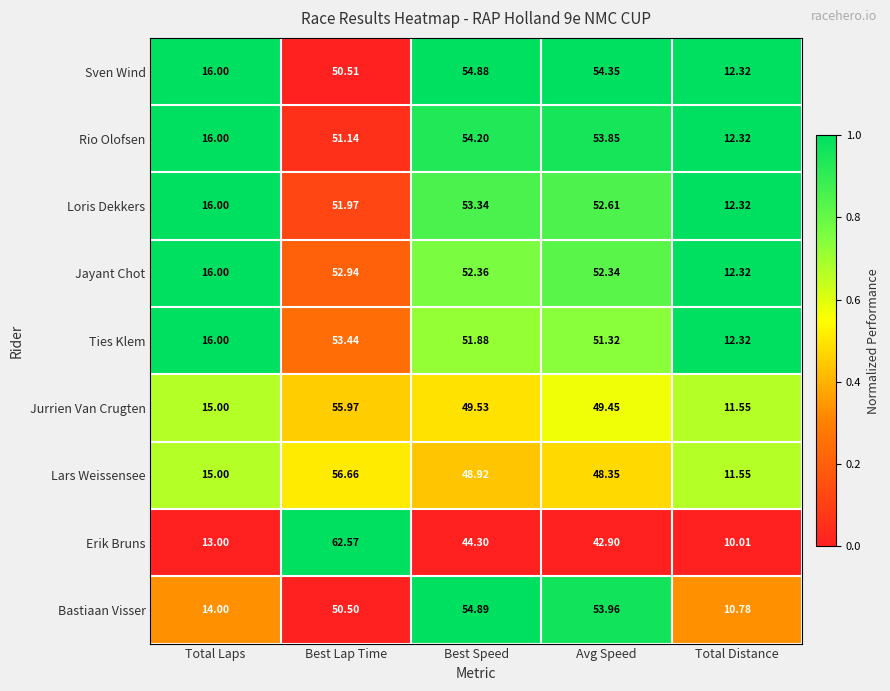

Which category has the lowest value across all series?

Total Distance